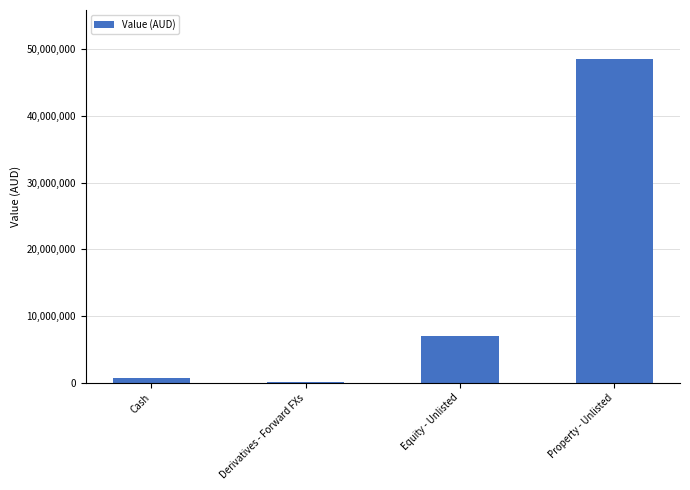

What is the sum of all values?

56372157.0